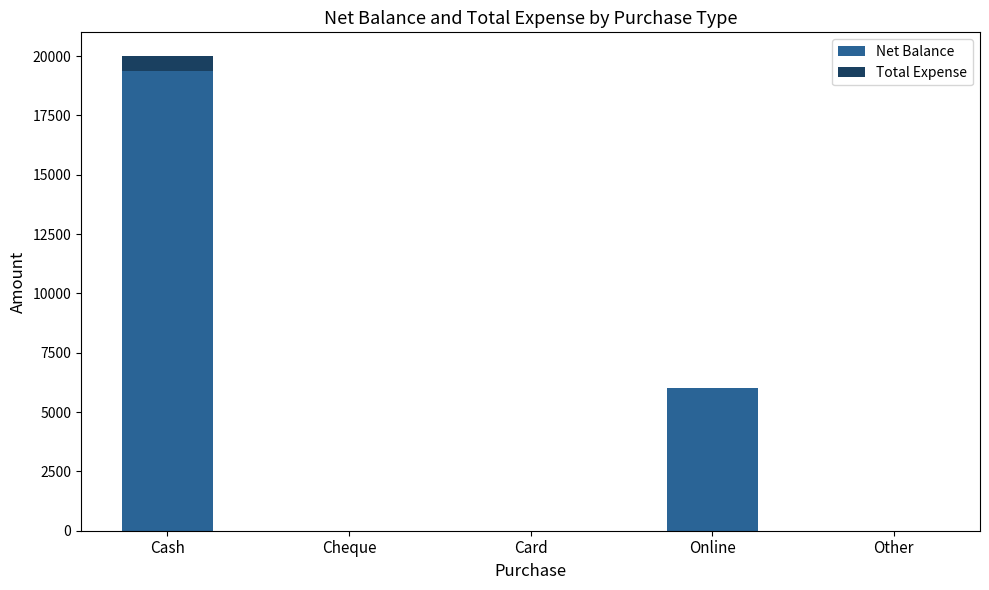

True or false: Net Balance has a value of 0 at Cheque.

True